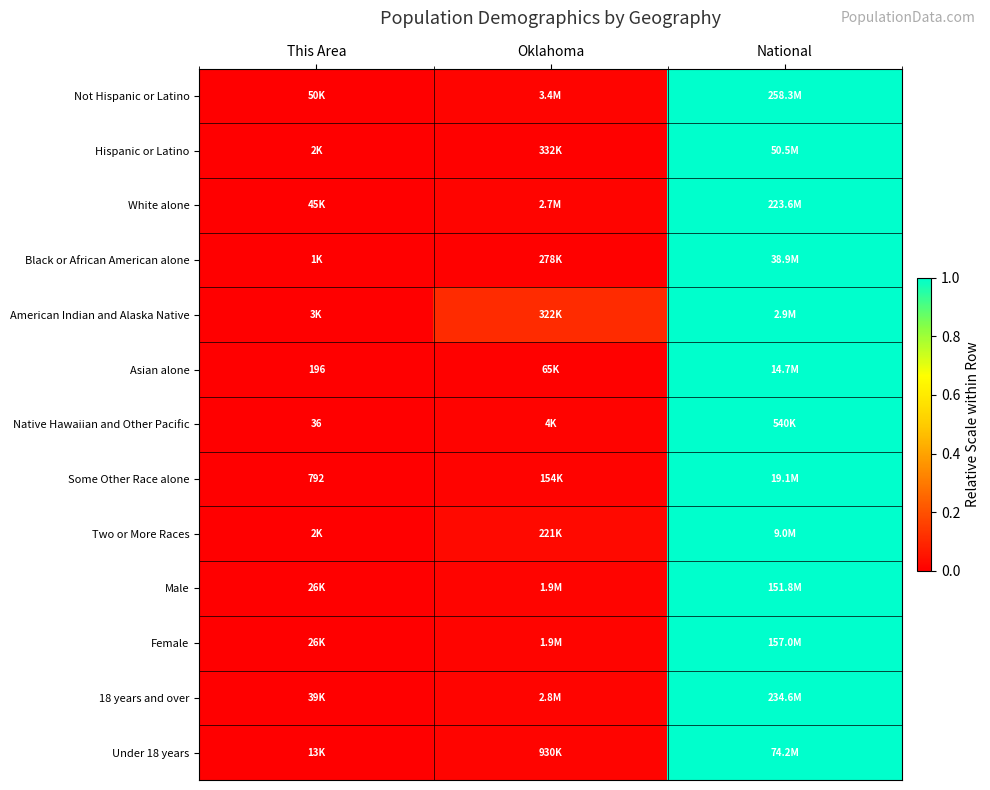

What is the difference between the Some Other Race alone values at Oklahoma and National?

1.0